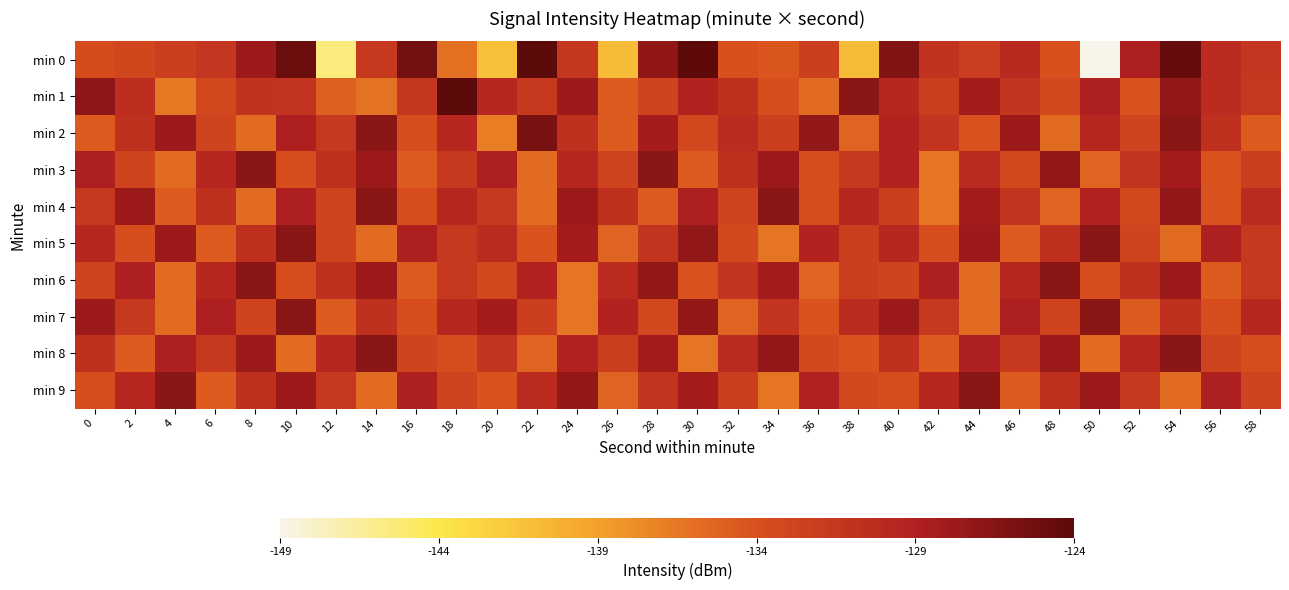

Which has a higher value, 26 or 28?

28